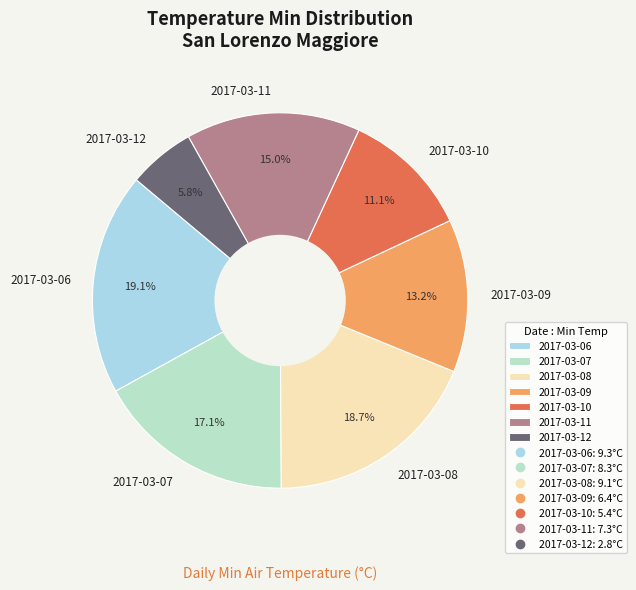

Is it true that 2017-03-09 is 13% of the pie?

True